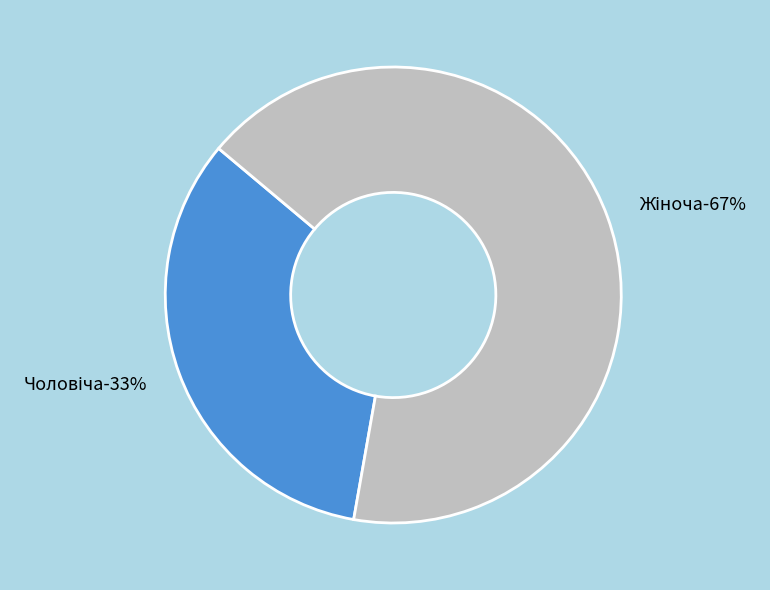

What percentage is the Жіноча slice, to the nearest percent?

67%